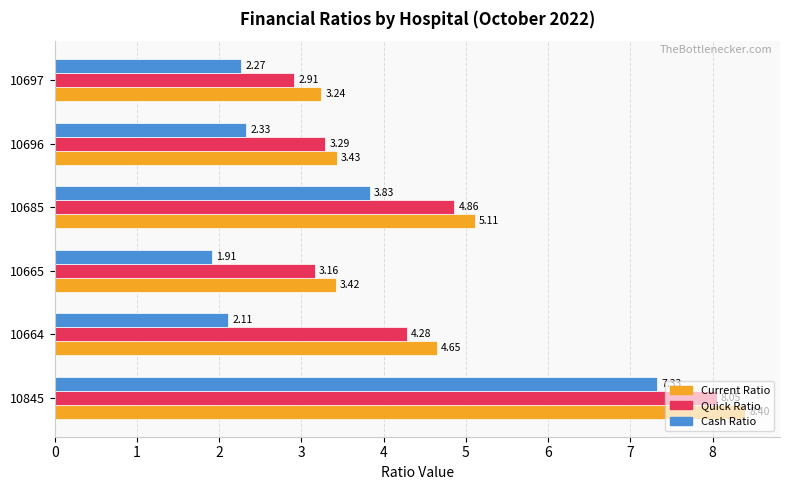

Which series has the widest spread of values?

Cash Ratio